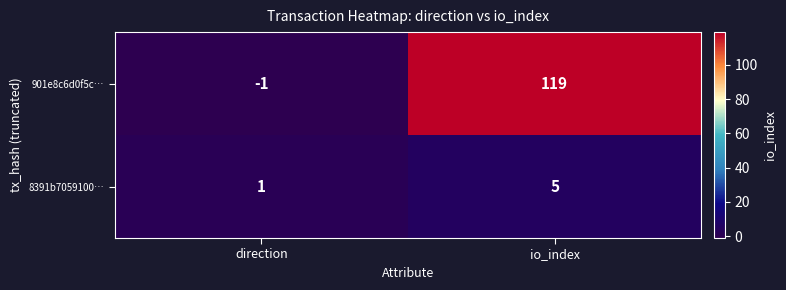

Which series has the largest total across all categories?

901e8c6d0f5c…